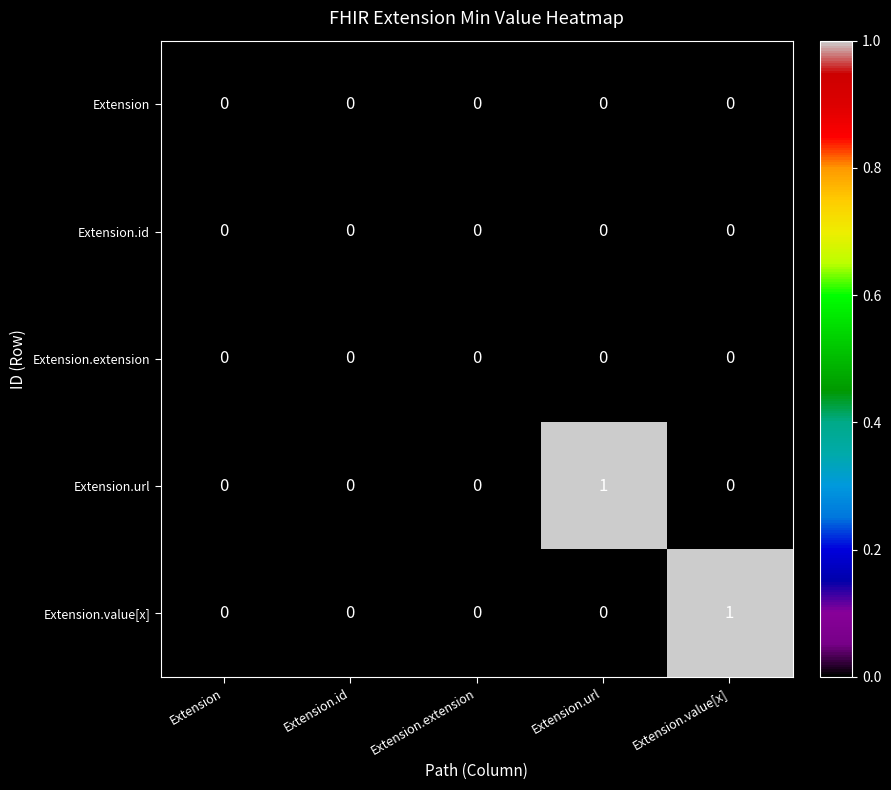

The Extension series shows 0 at Extension.id. True or false?

True